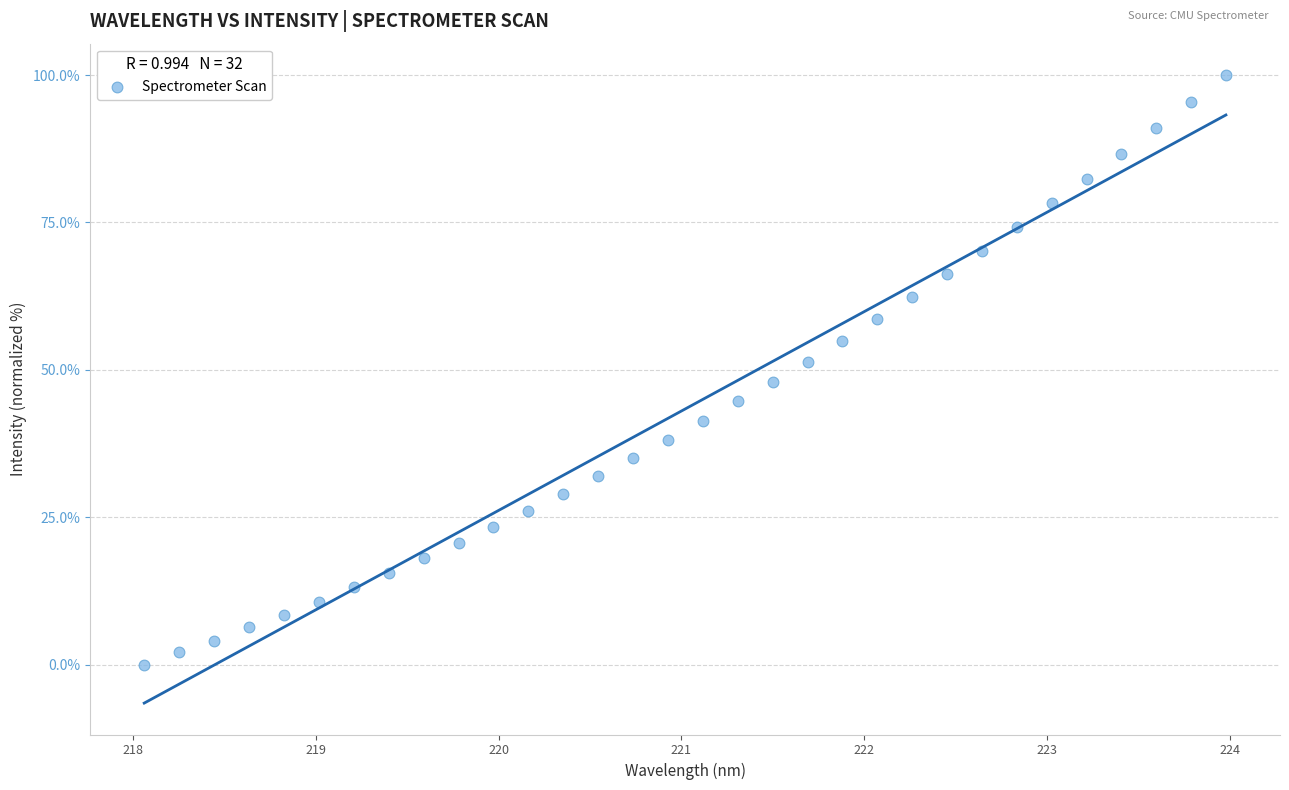

What is the range of Y values (max minus min)?

100.0